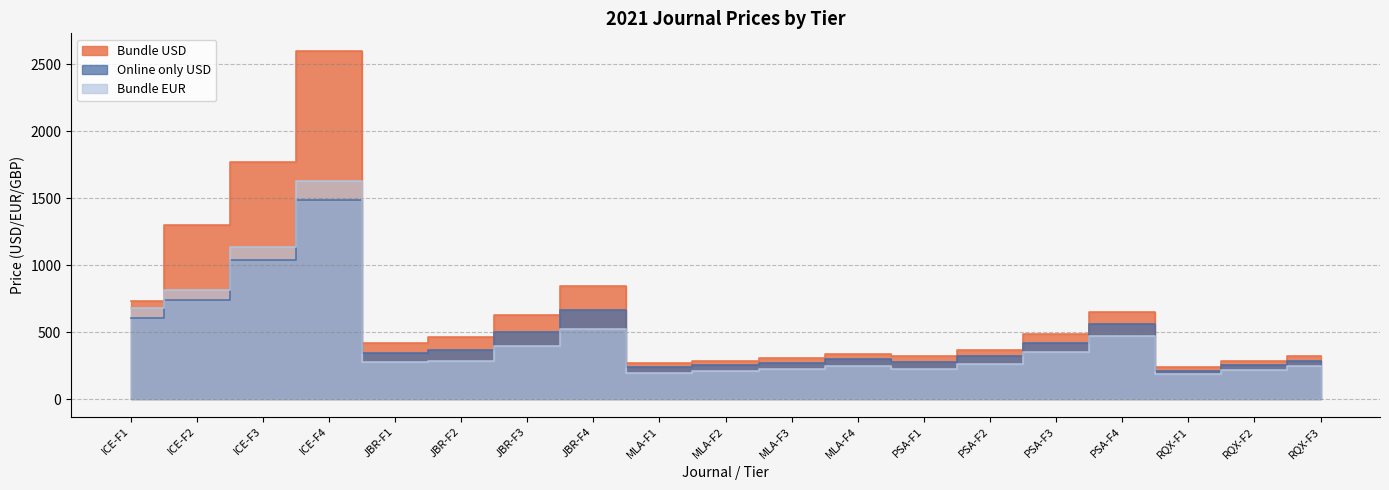

How many series are shown in this chart?

3